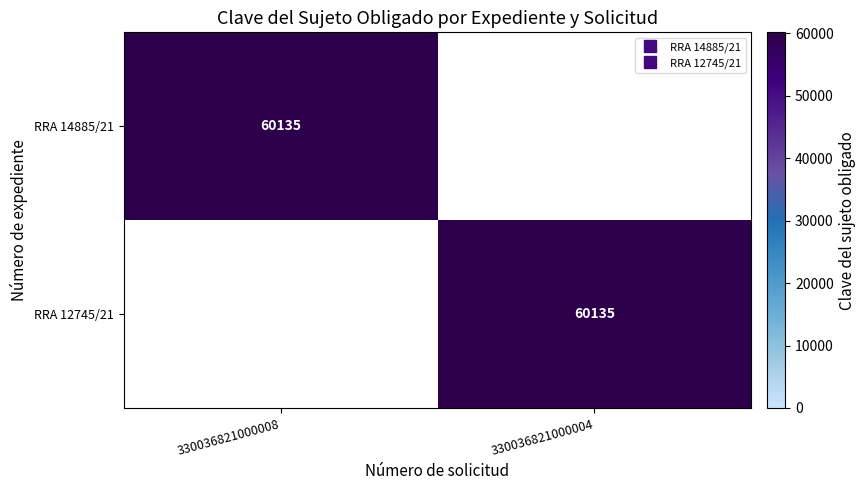

The RRA 14885/21 series shows 0 at 330036821000004. True or false?

True